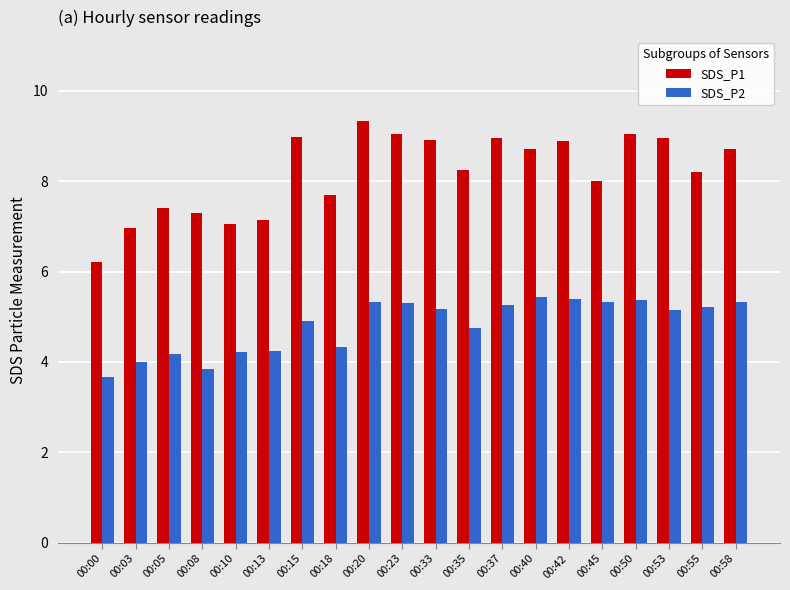

How many data points in SDS_P2 are above 5?

11